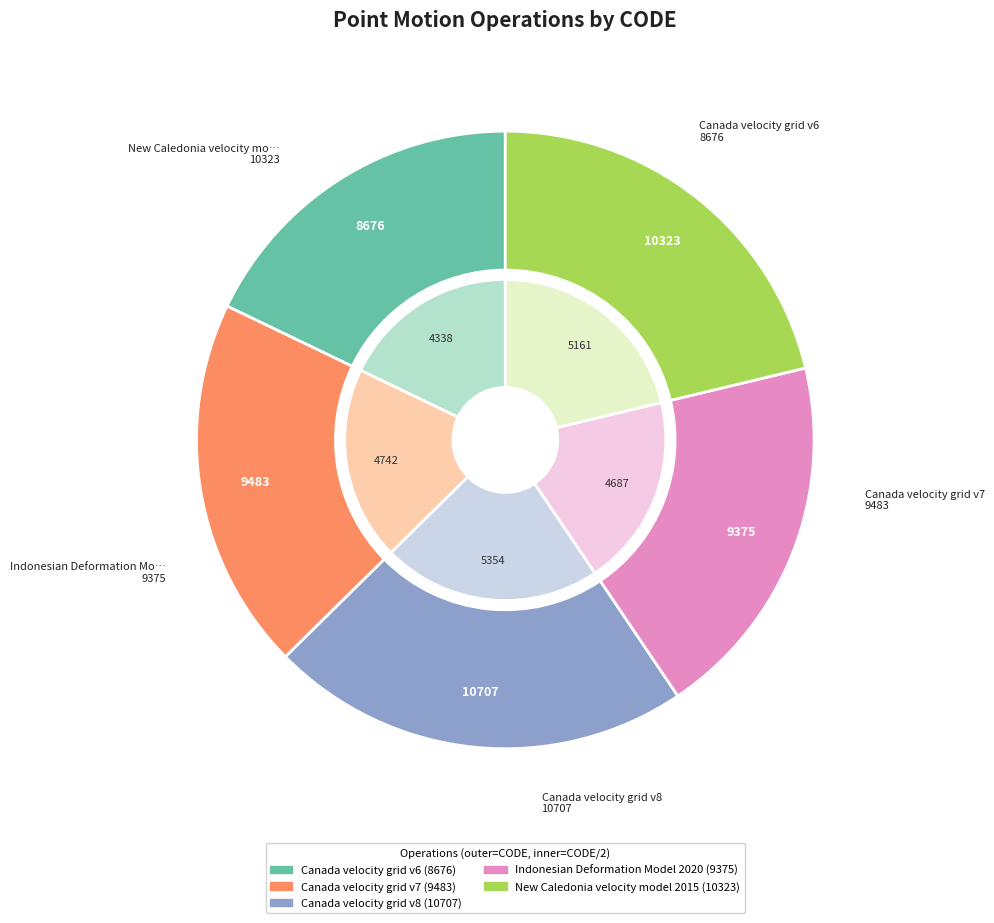

To the nearest percent, what is the difference between the largest and smallest slice percentages?

4%